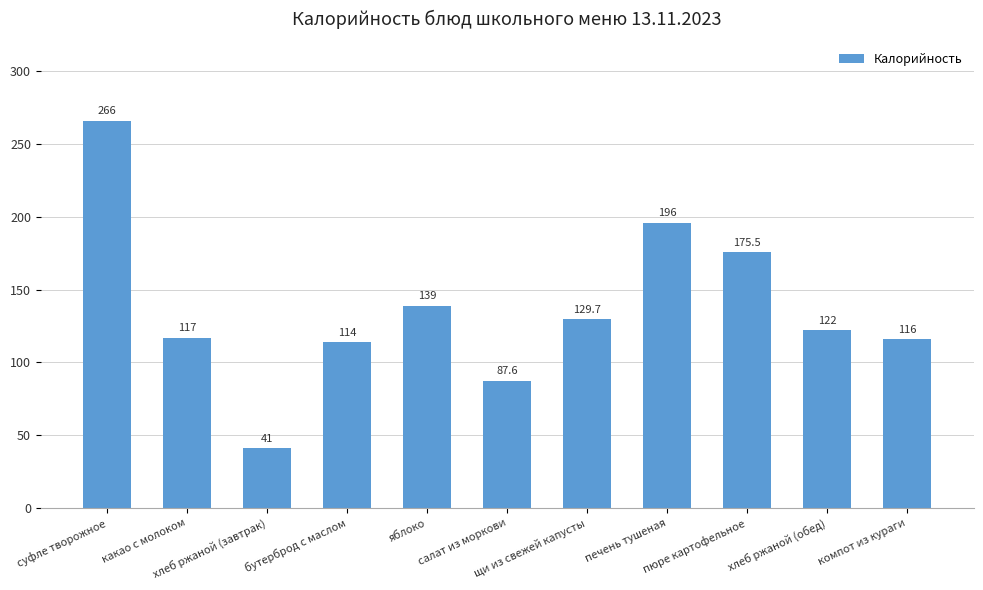

What is the change in value from какао с молоком to яблоко?

+22.0